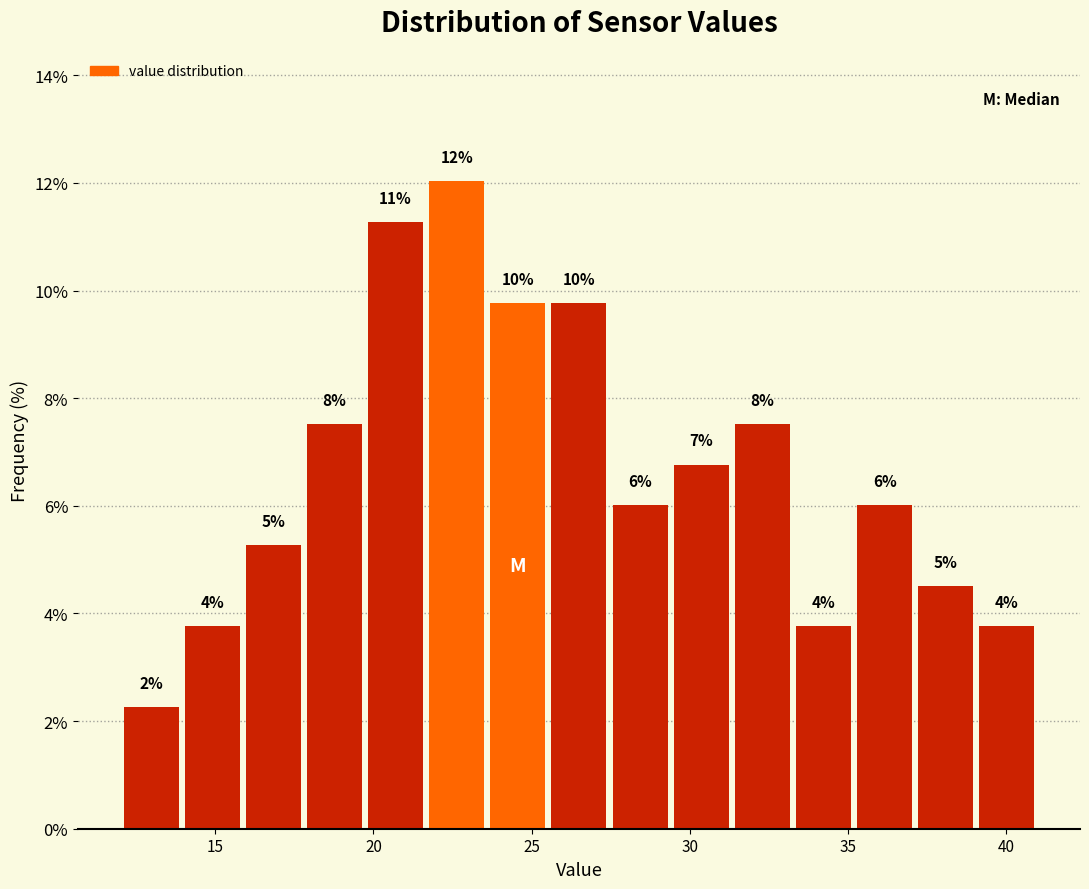

Around what value on the x-axis is the tallest bar? Give the approximate position of its centre, as read against the axis.

22.5